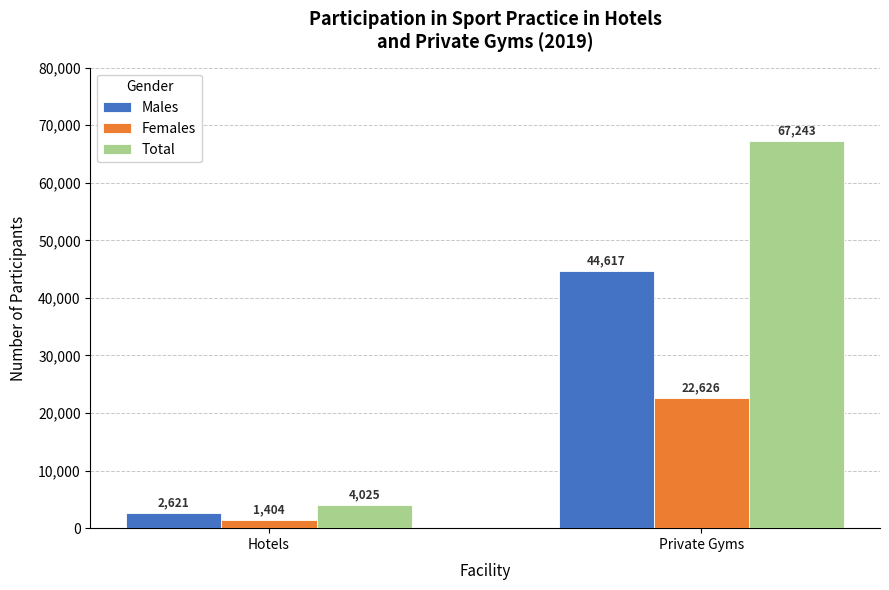

The value of Females at Private Gyms is 22626. True or false?

True